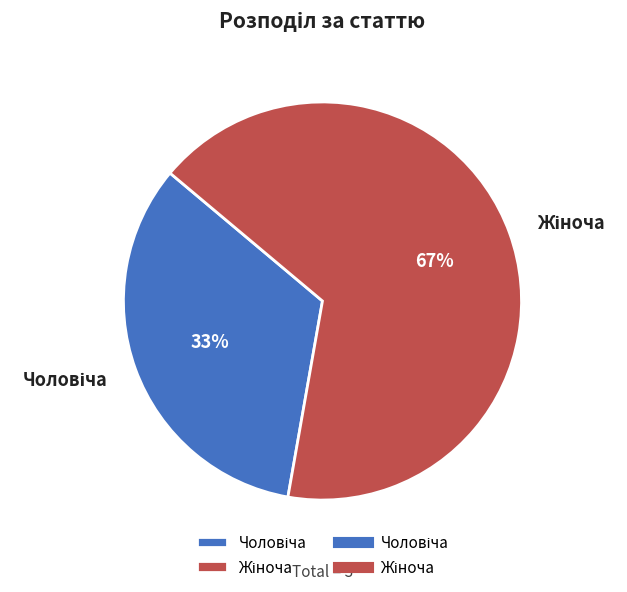

Is there a majority slice in this chart?

Yes